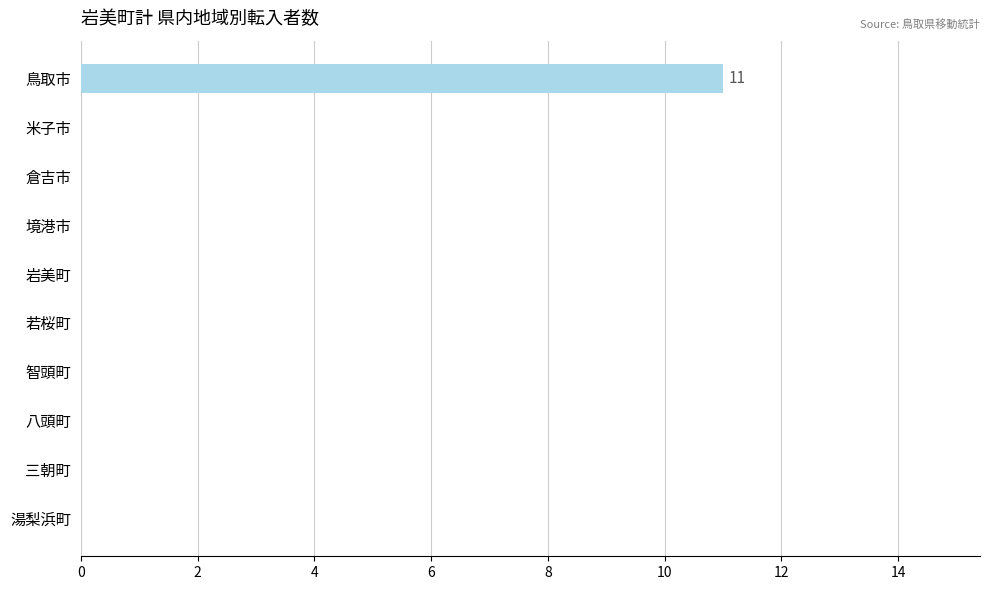

Is it true that the value at 倉吉市 is 0?

True